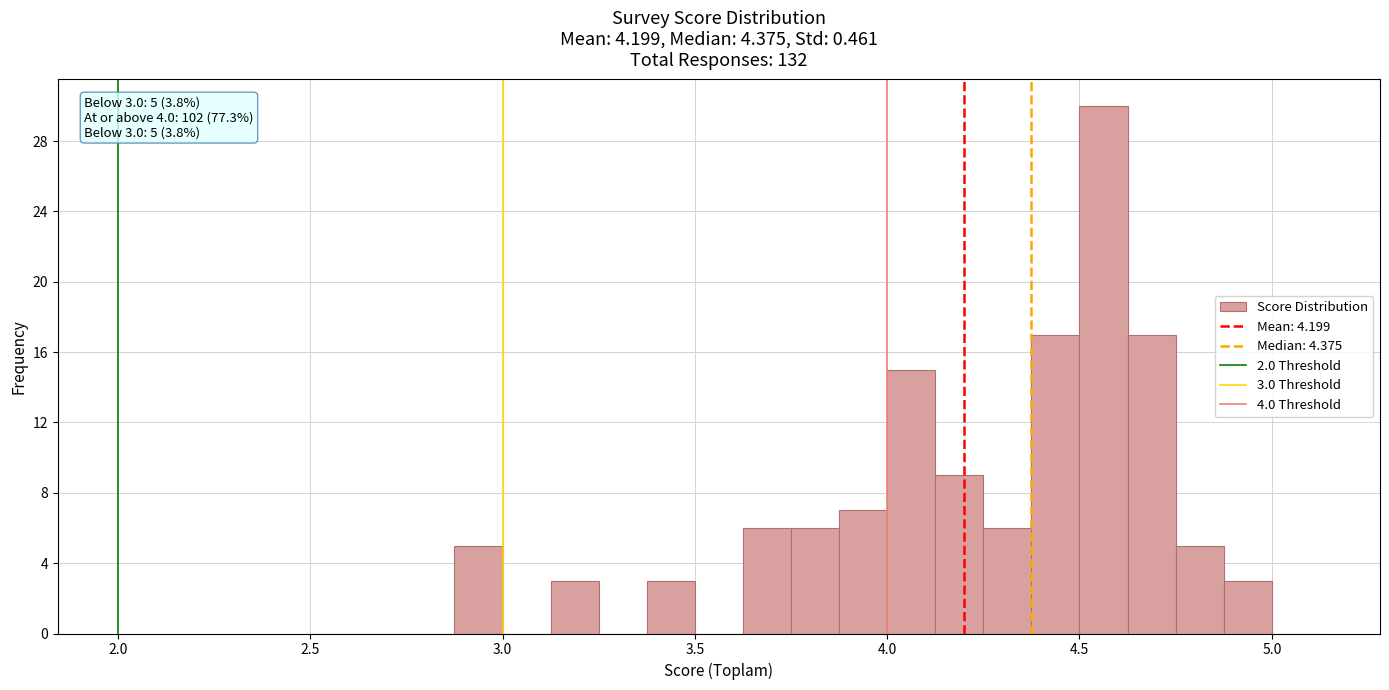

Read against the x-axis, roughly where is the centre of the tallest bar?

4.55